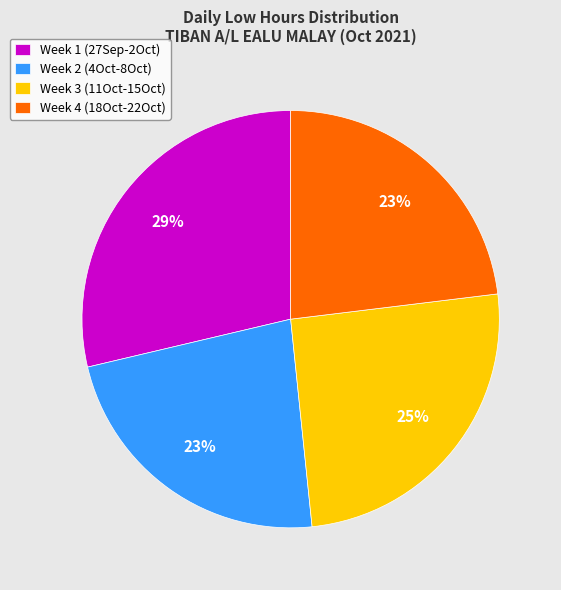

Which category has the biggest portion of the pie?

Week 1 (27Sep-2Oct)